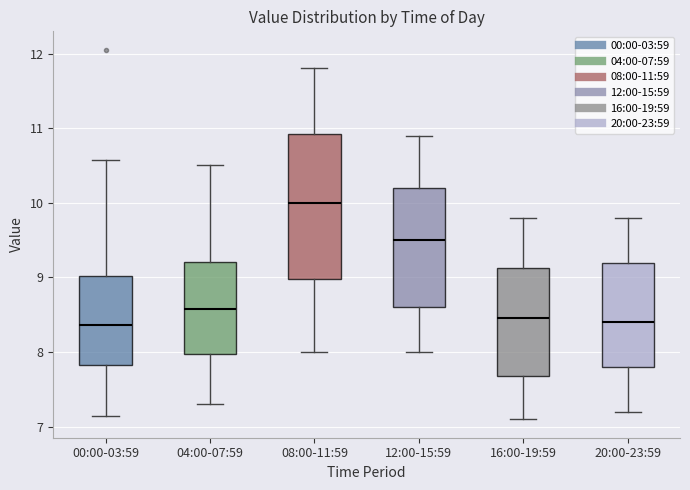

Which box is the tallest, from its lower edge to its upper edge?

08:00-11:59